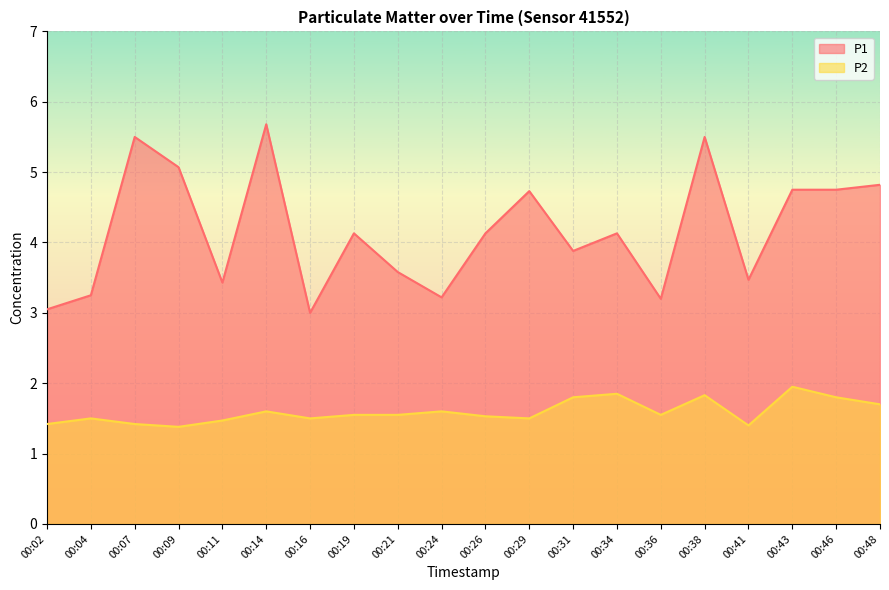

Is it true that P1 equals 5.2 at 00:04?

False